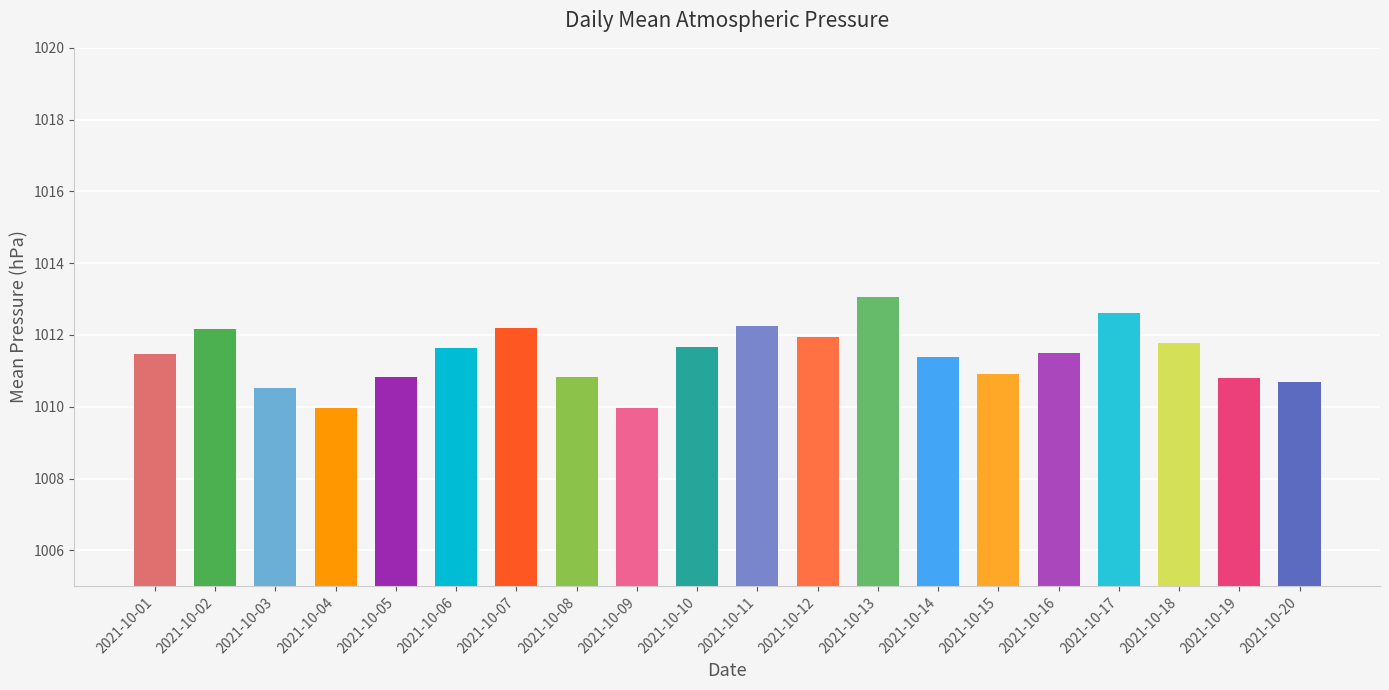

What is the minimum value shown in the chart?

1010.0